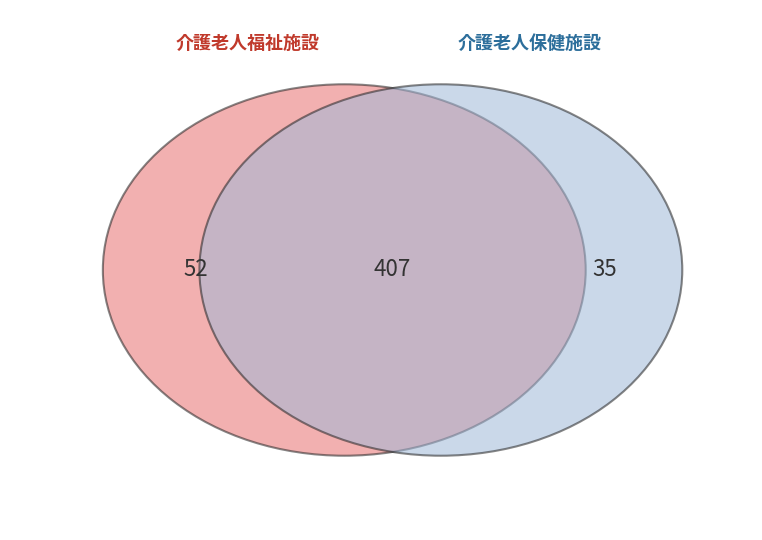

At 新宿区, list the series in order from smallest to largest.

介護老人保健施設, 介護老人福祉施設